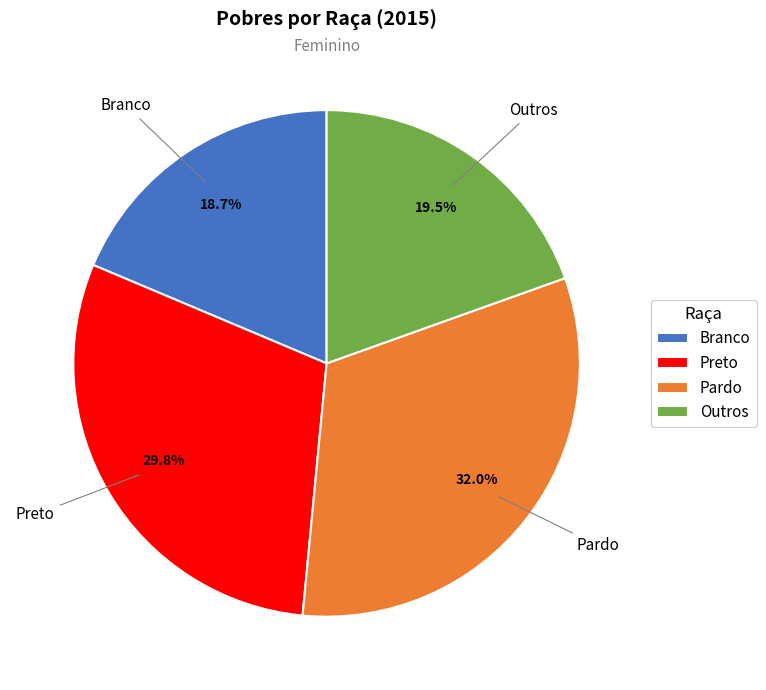

What is the smallest slice in the pie chart?

Branco